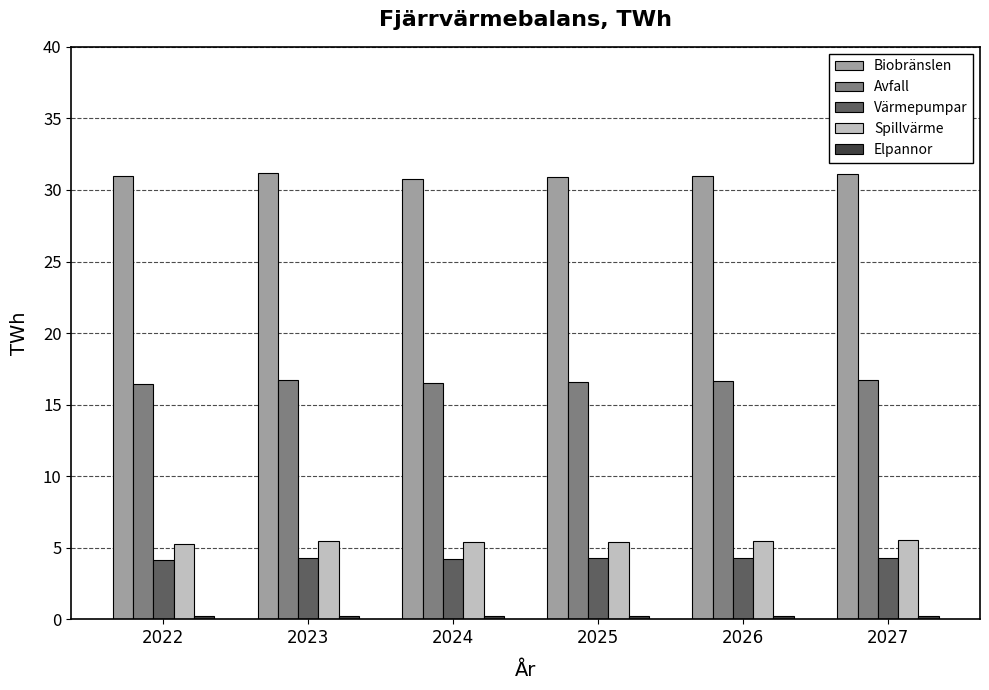

Is it true that Biobränslen equals 53.5 at 2024?

False